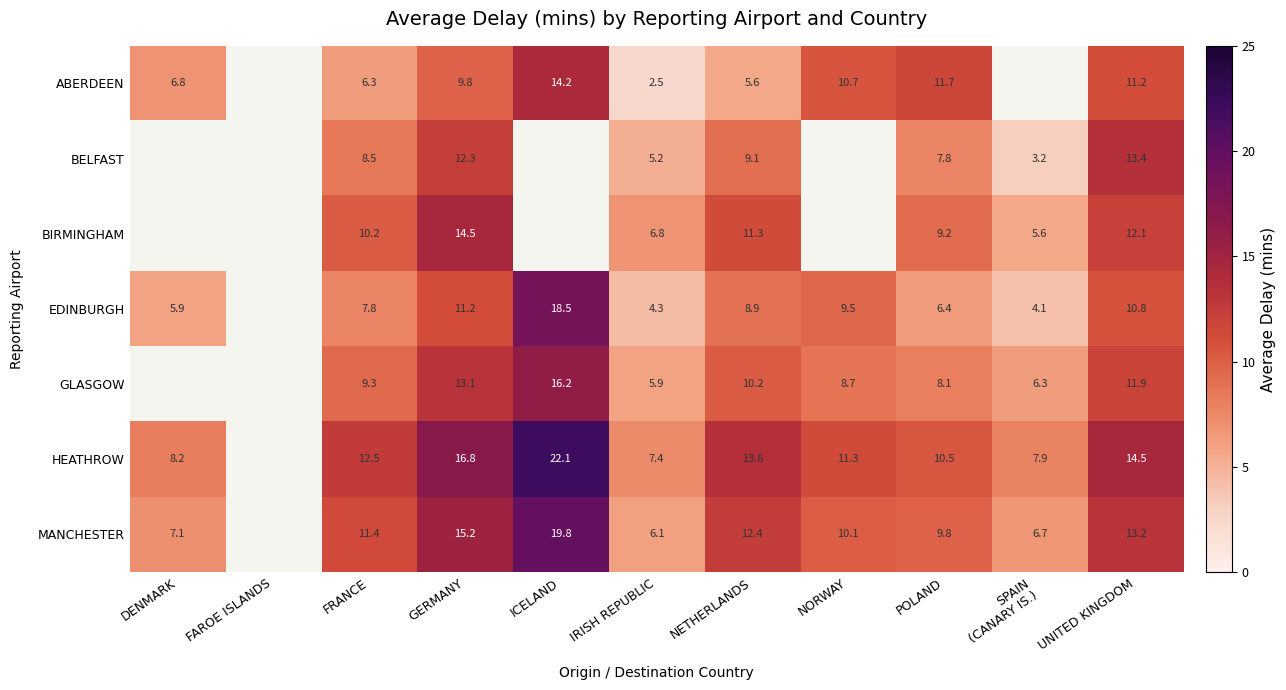

Rank the series at POLAND from highest to lowest value.

ABERDEEN, HEATHROW, MANCHESTER, BIRMINGHAM, GLASGOW, BELFAST, EDINBURGH